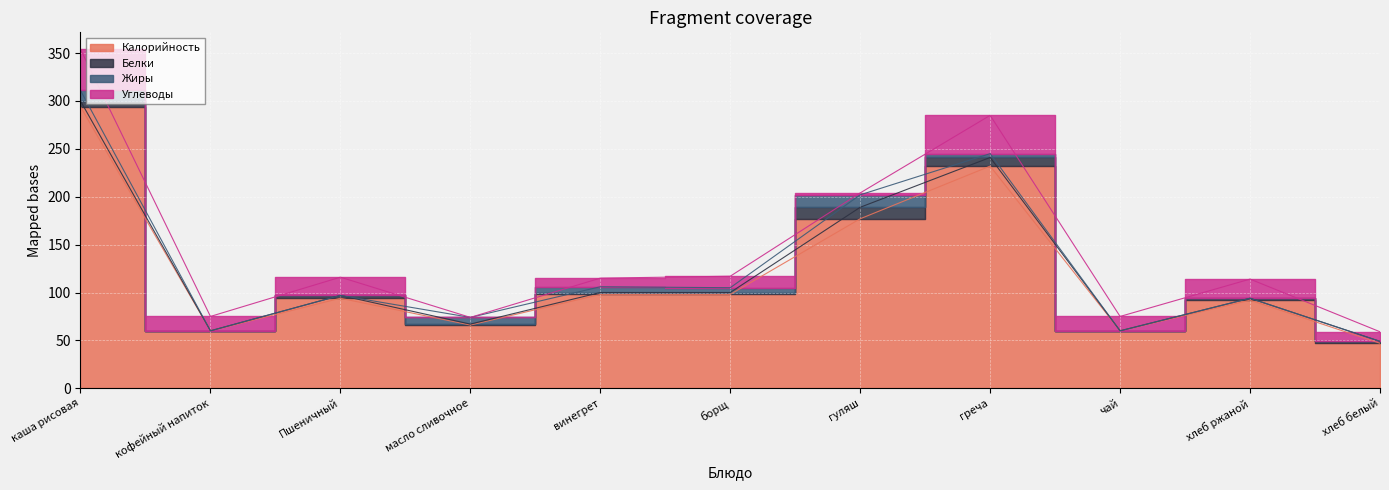

At which category is the sum across all series the highest?

каша рисовая